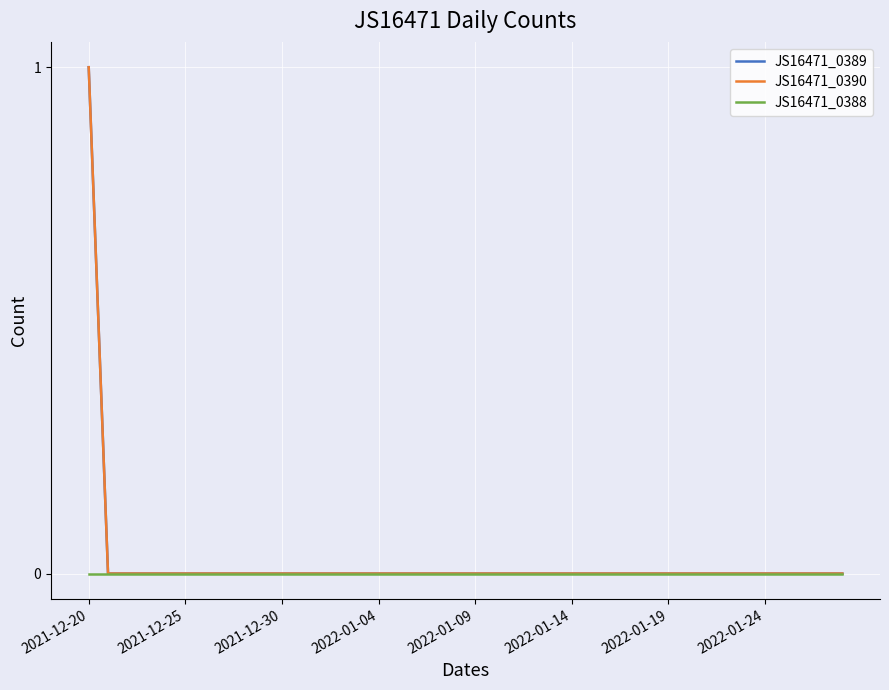

Is this an area chart (filled region under the line)?

No